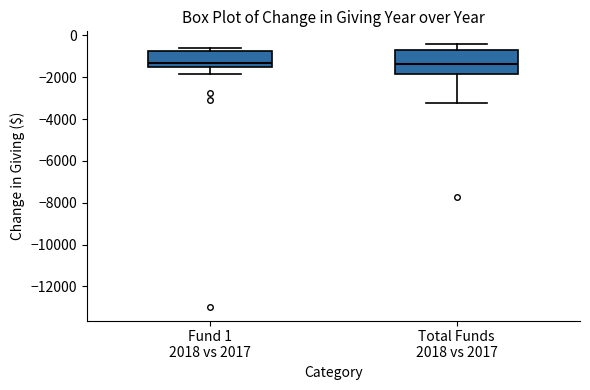

Comparing the boxes themselves (not the whiskers), which one is the tallest?

Total Funds 2018 vs 2017